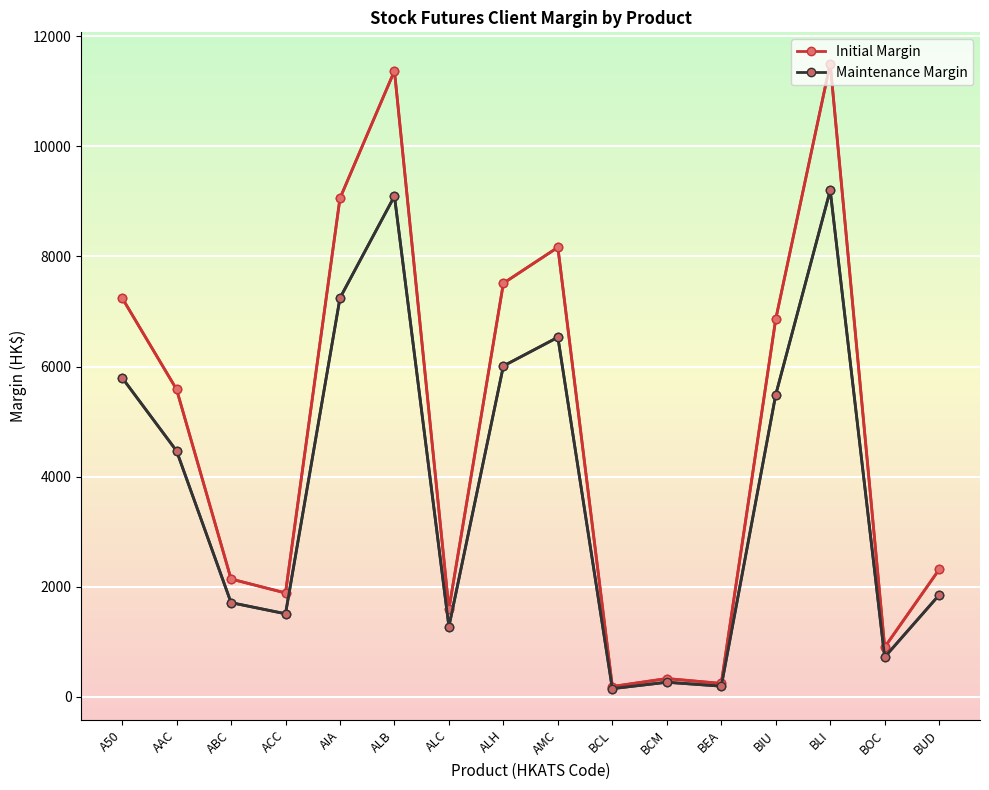

Read the Initial Margin value at AAC.

5586